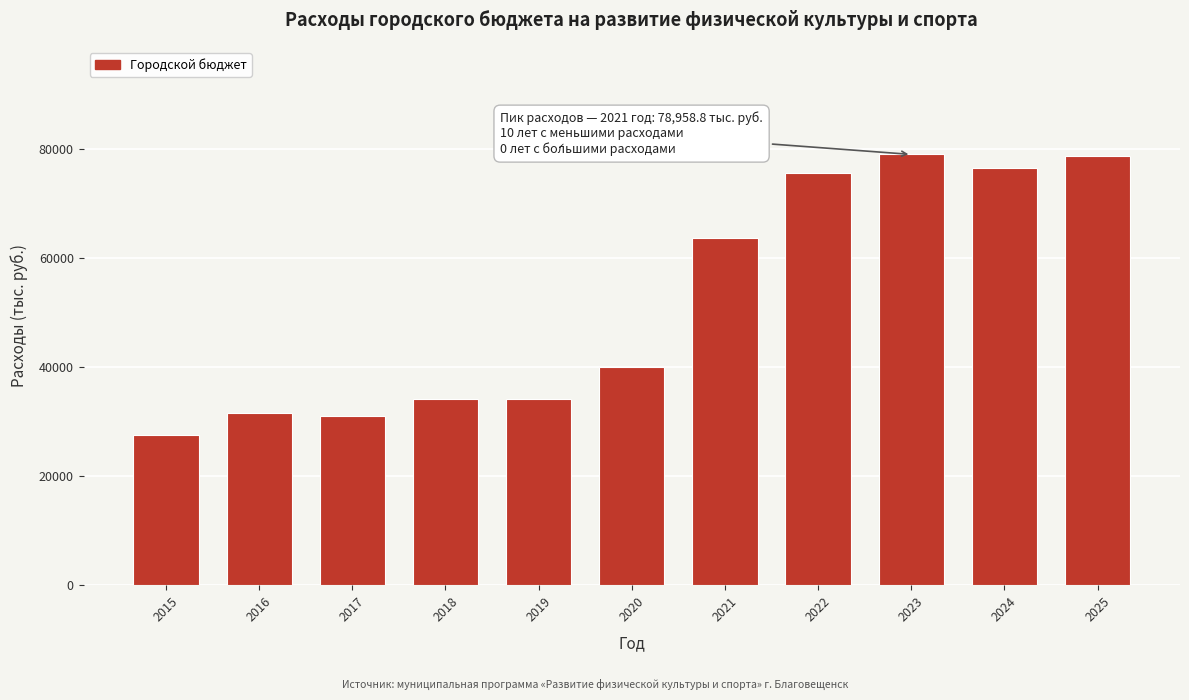

Is it true that the value at 2018 is 34191.0?

True